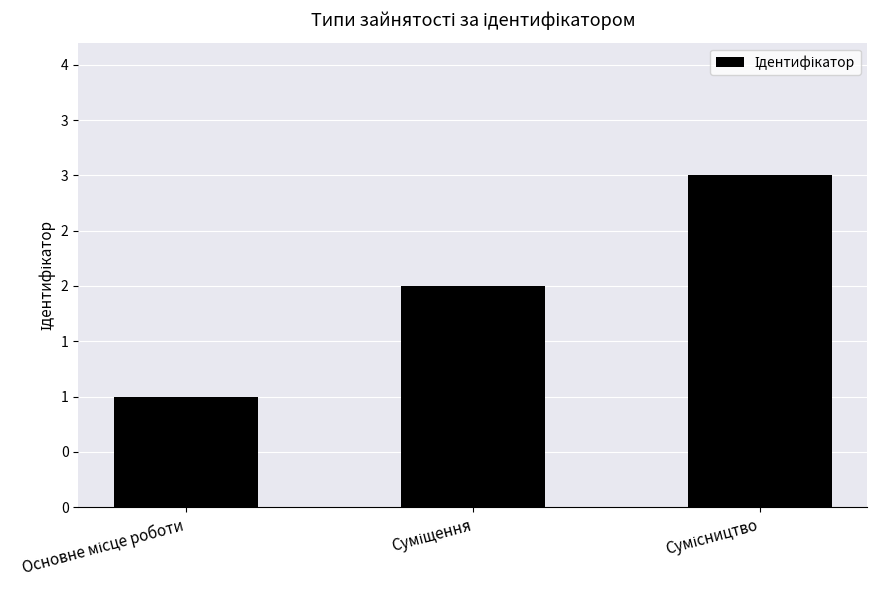

Does the chart contain any negative values?

No